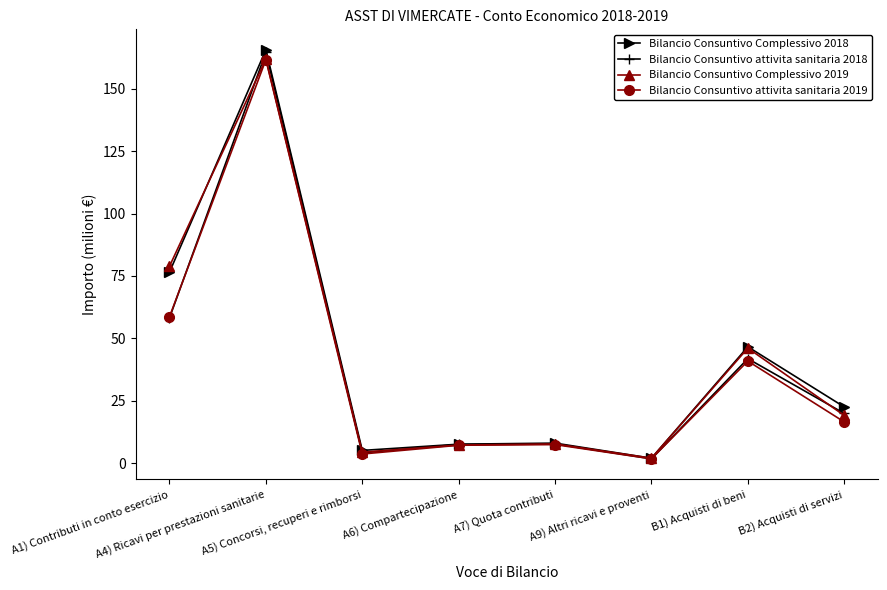

In Bilancio Consuntivo attivita sanitaria 2018, how many points are lower than both neighbors (excluding endpoints)?

2